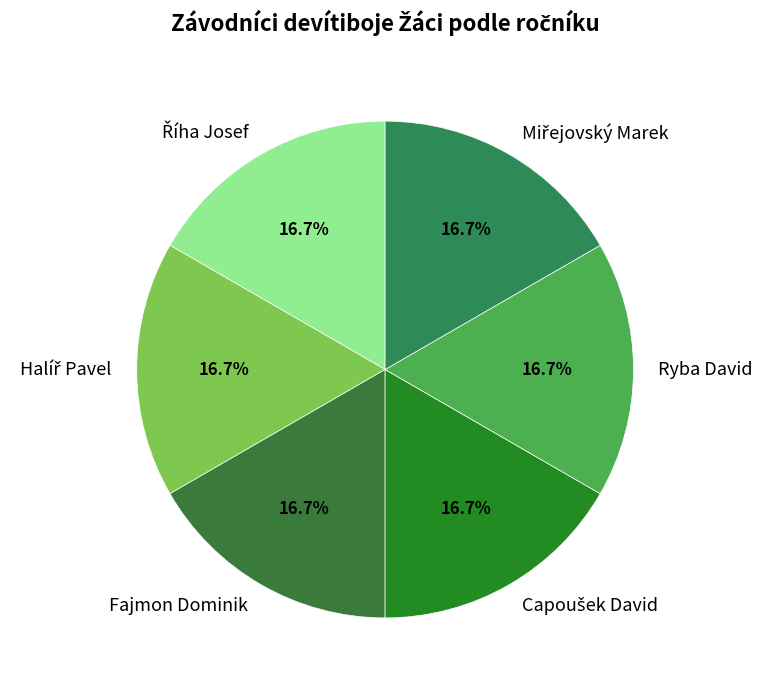

How many slices are in this pie chart?

6